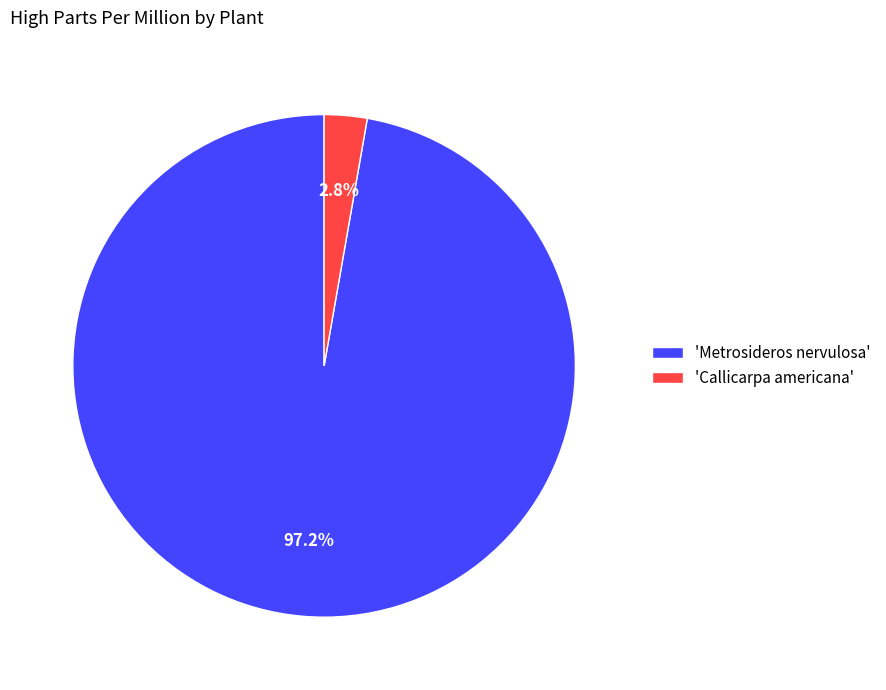

To the nearest percent, what is the difference between the largest and smallest slice percentages?

94%